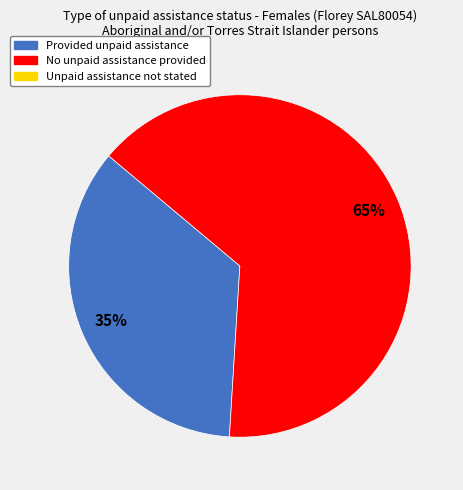

Does any single category account for the majority?

Yes